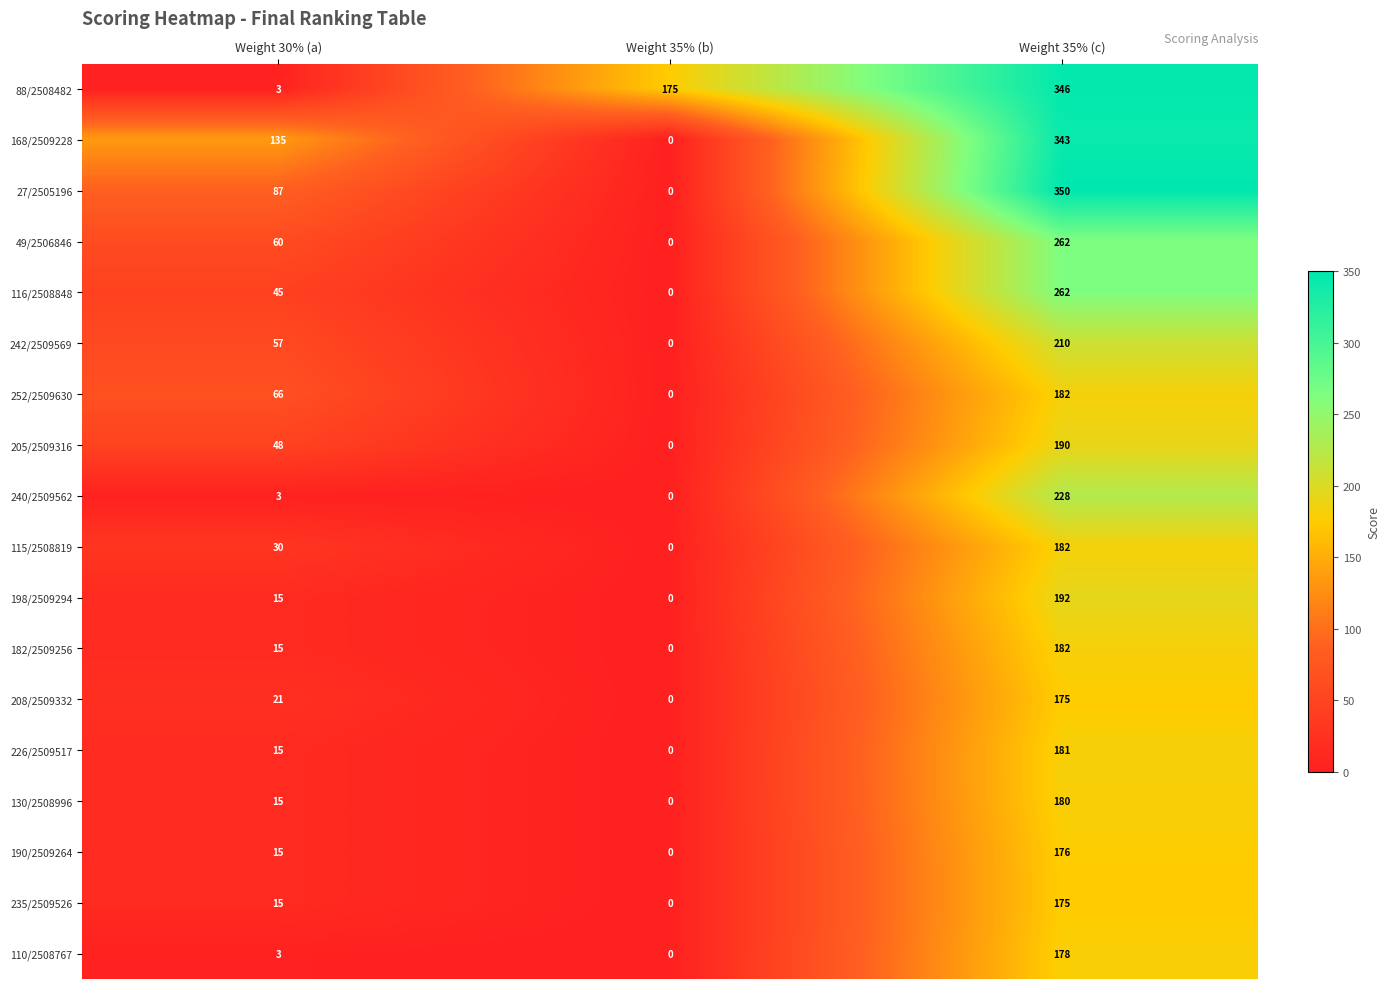

Rank the categories by 205/2509316 value from lowest to highest.

Weight 35% (b), Weight 30% (a), Weight 35% (c)